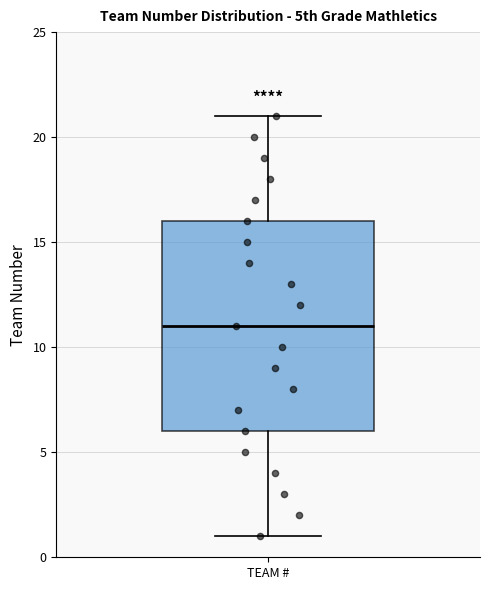

Read this box plot against the y-axis: the position of the median line, the range covered by the box, and the ends of both whiskers. The values are not printed on the chart, so give them approximately, as read against the axis.

median 11, box 6 to 16, whiskers 1 to 21